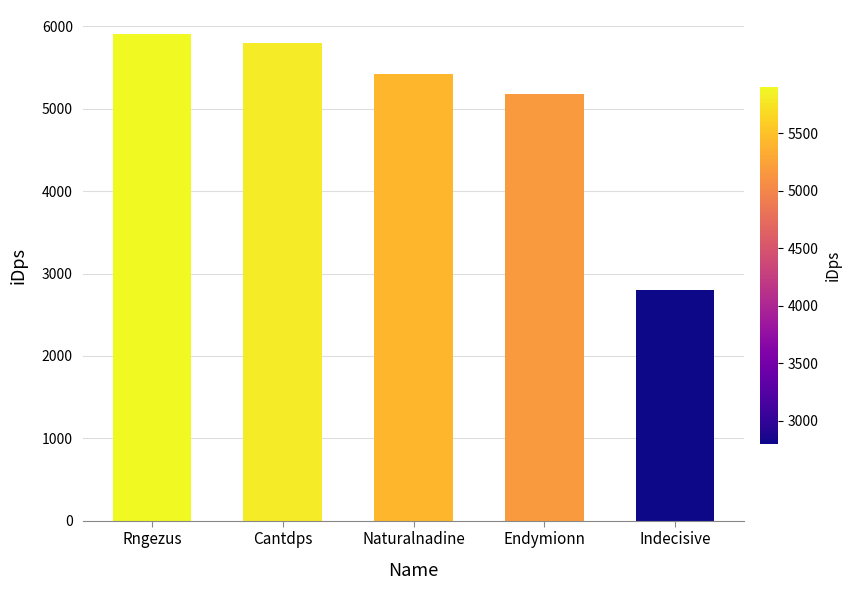

Is it true that the value at Naturalnadine is 2442.6?

False